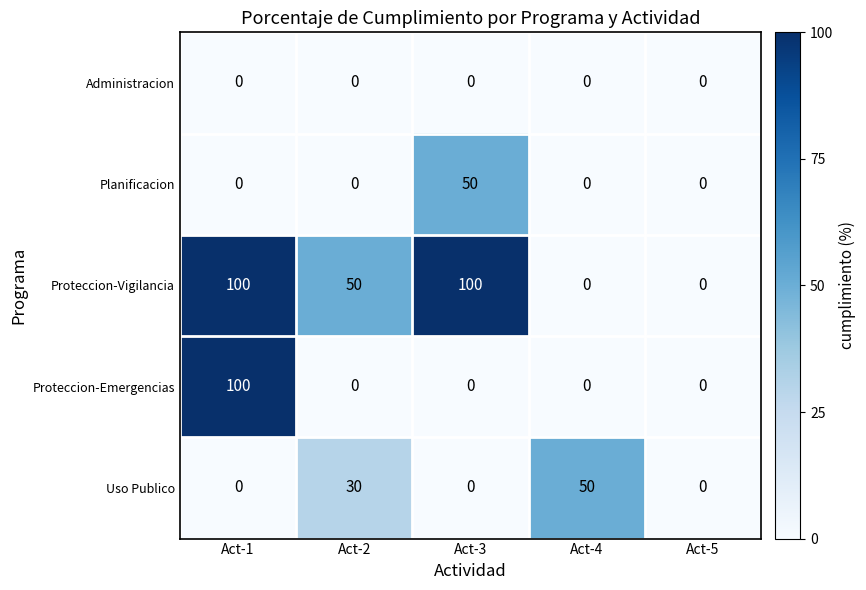

What is the difference between the highest and lowest values at Act-4?

50